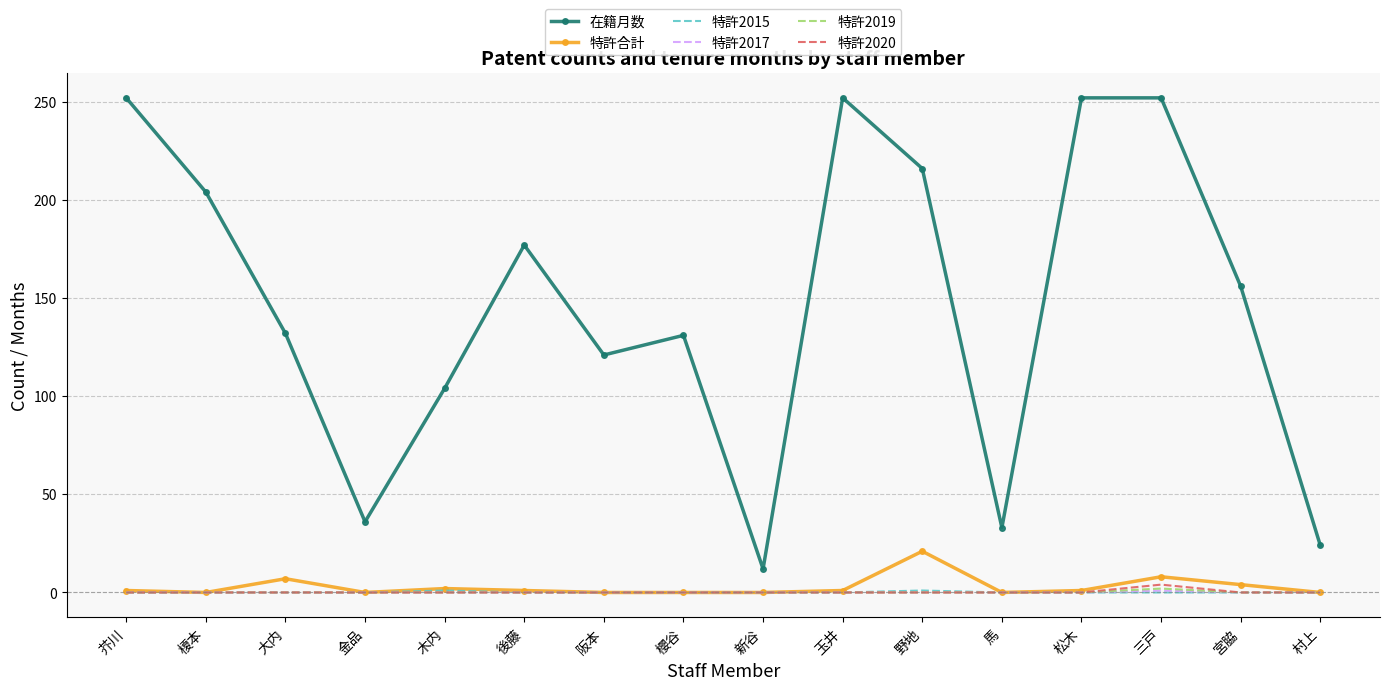

What is the lowest value of the 在籍月数 series?

12